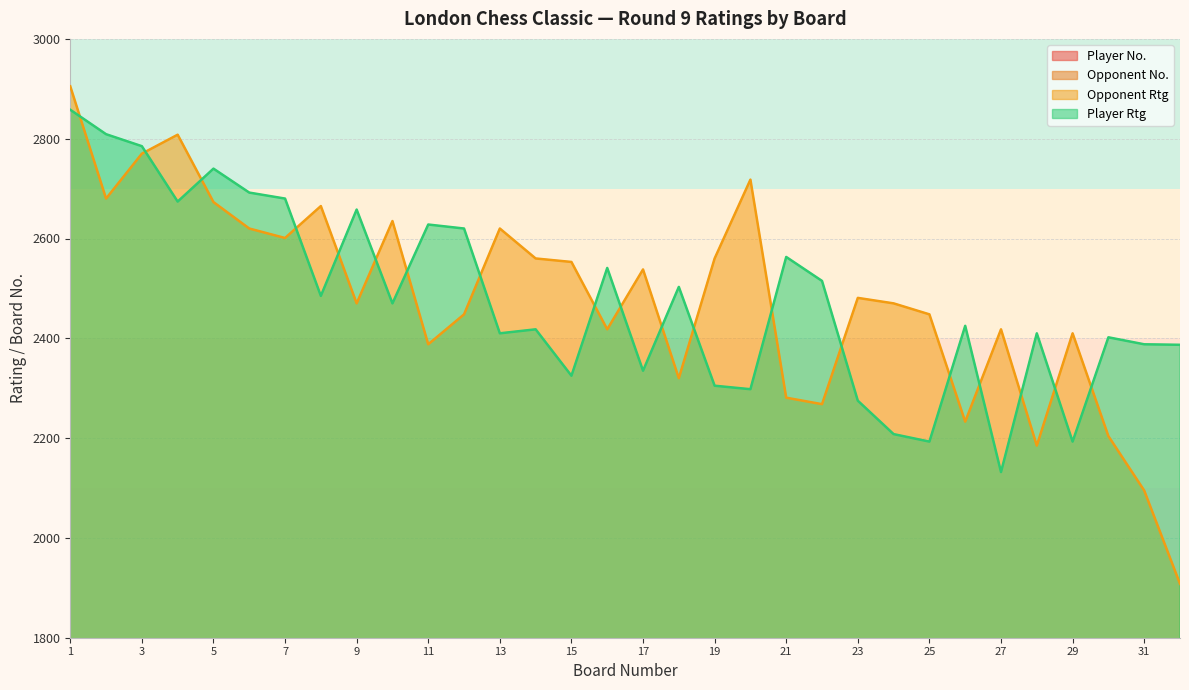

At which label does Opponent Rtg reach its minimum?

32